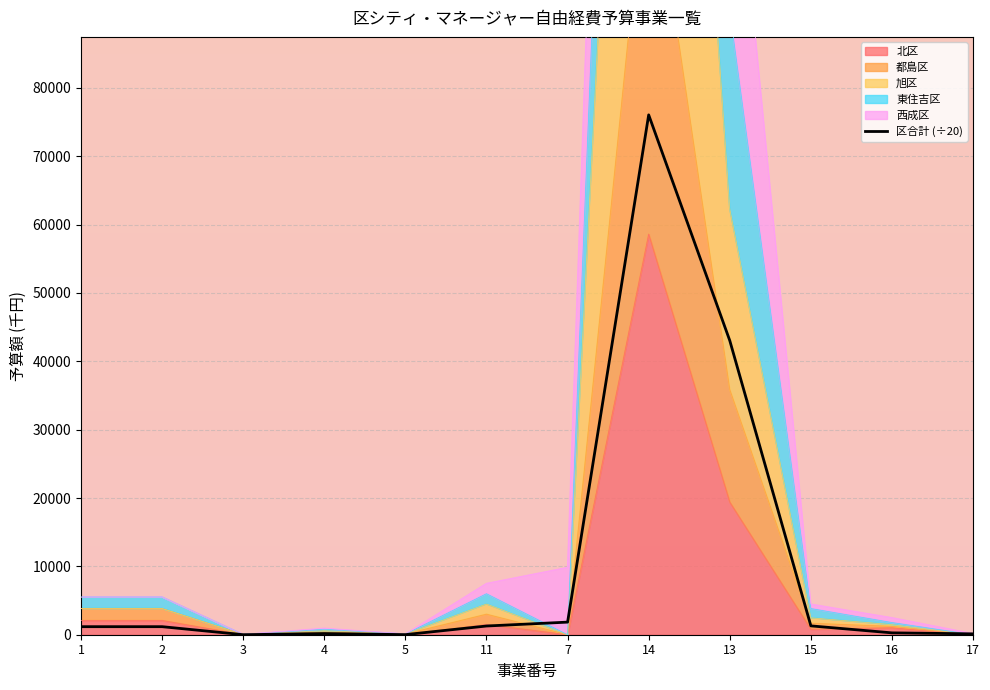

At which label is the value closest to 38034?

13